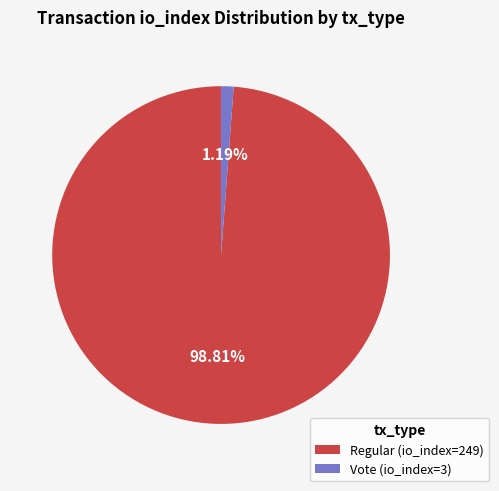

True or false: Vote (io_index=3) accounts for 6% of the total.

False